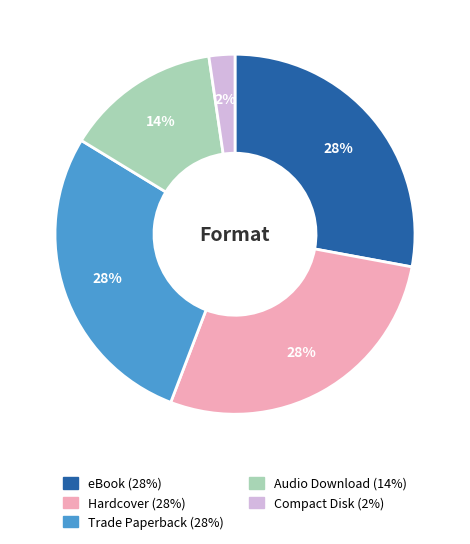

What is the smallest slice in the pie chart?

Compact Disk